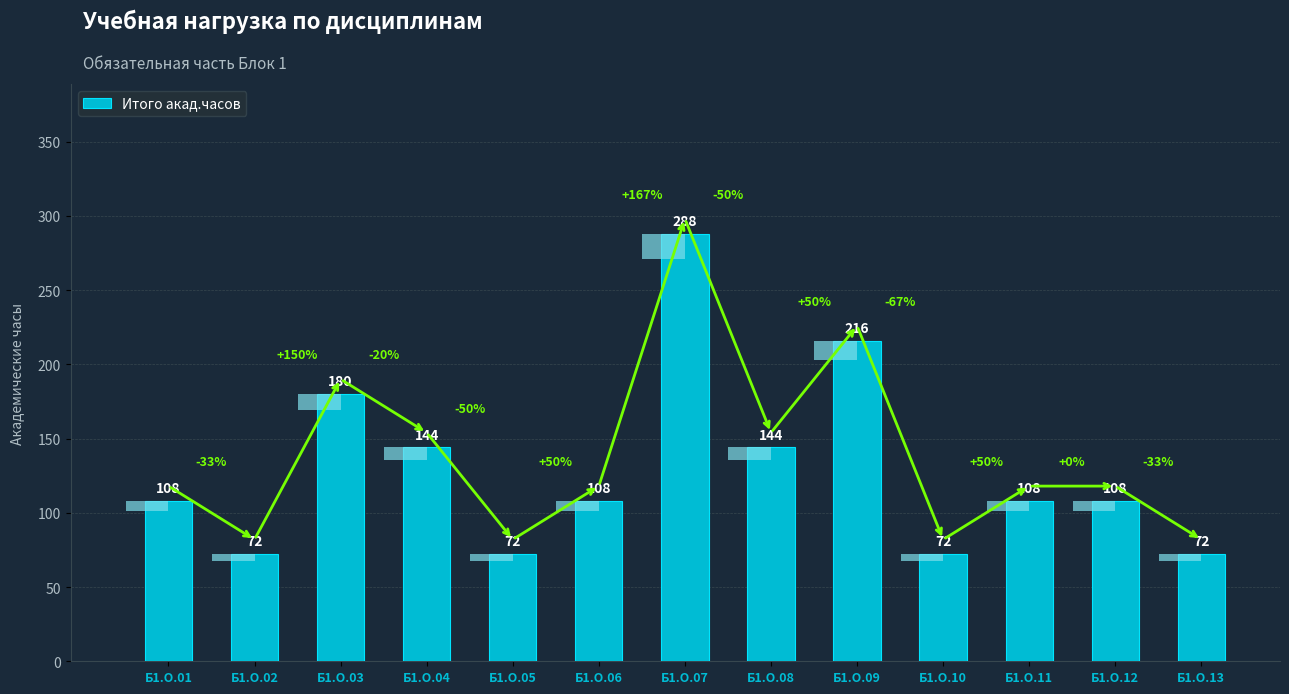

Which label corresponds to the smallest value in the chart?

Б1.О.02